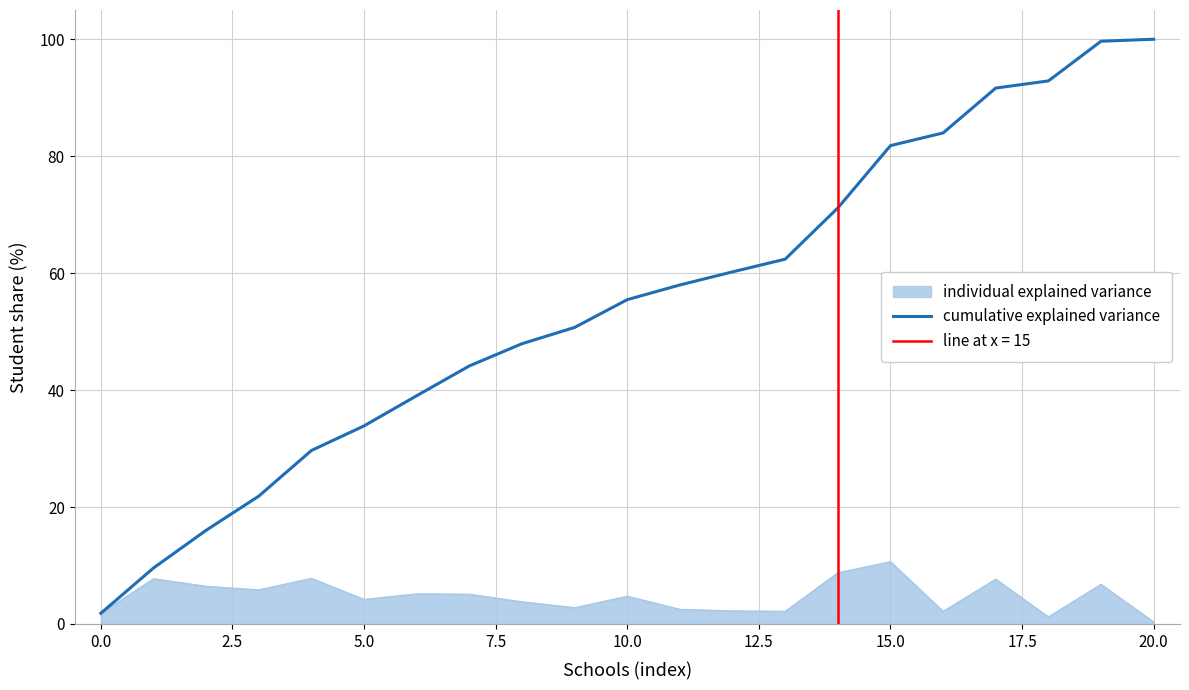

Reading left to right, transcribe all the data shown in this chart.

1.8	9.6	16.0	21.9	29.7	33.9	39.0	44.1	47.9	50.7	55.5	58.0	60.2	62.4	71.1	81.8	84.0	91.6	92.9	99.7	100.0